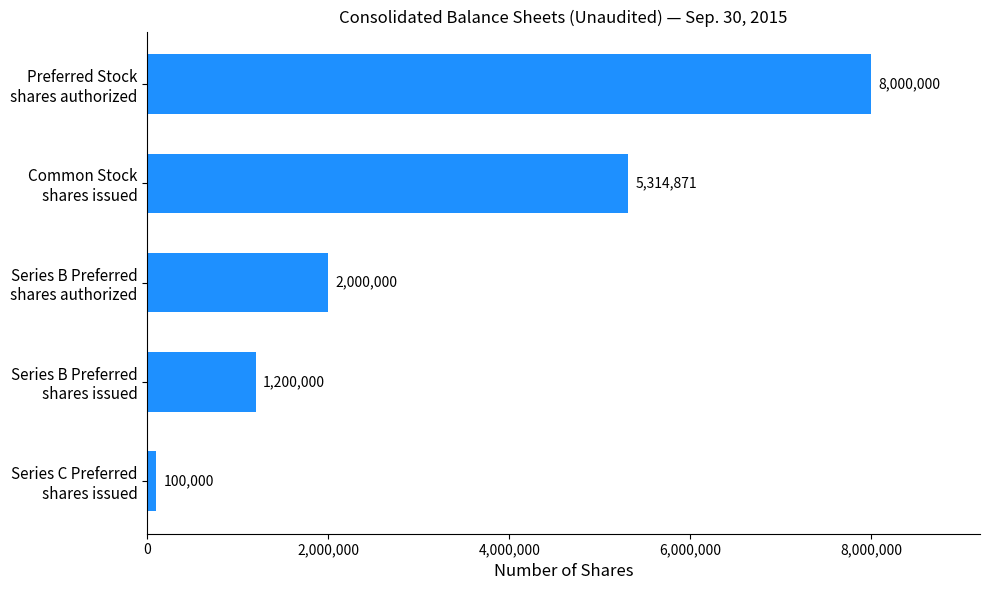

How many values are between 1200000 and 5314871?

3